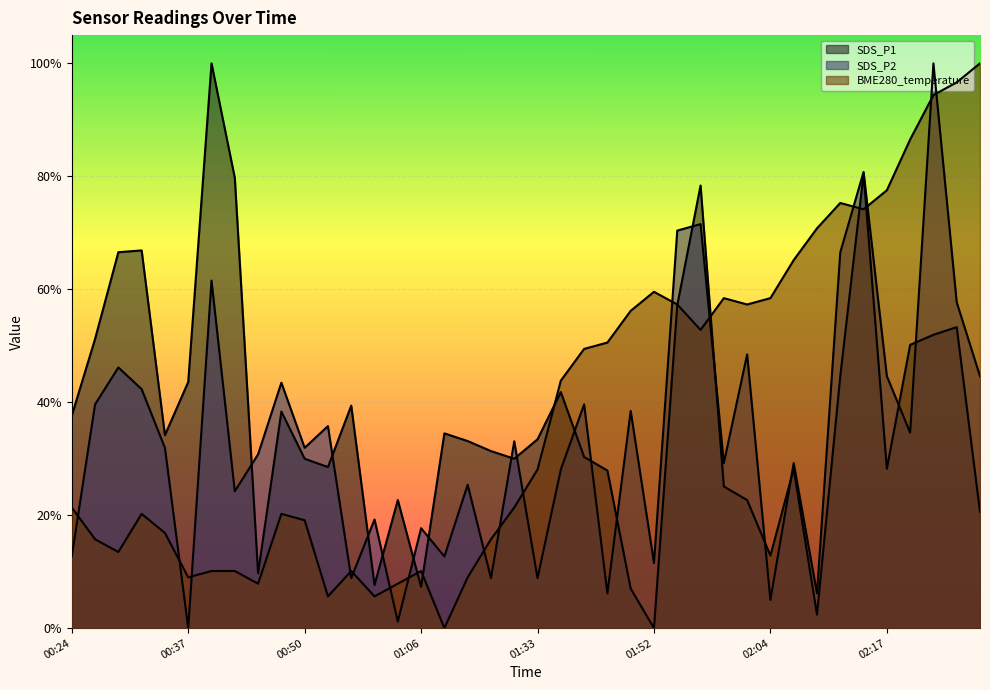

Is it true that SDS_P1 equals 0.3 at 01:11?

True